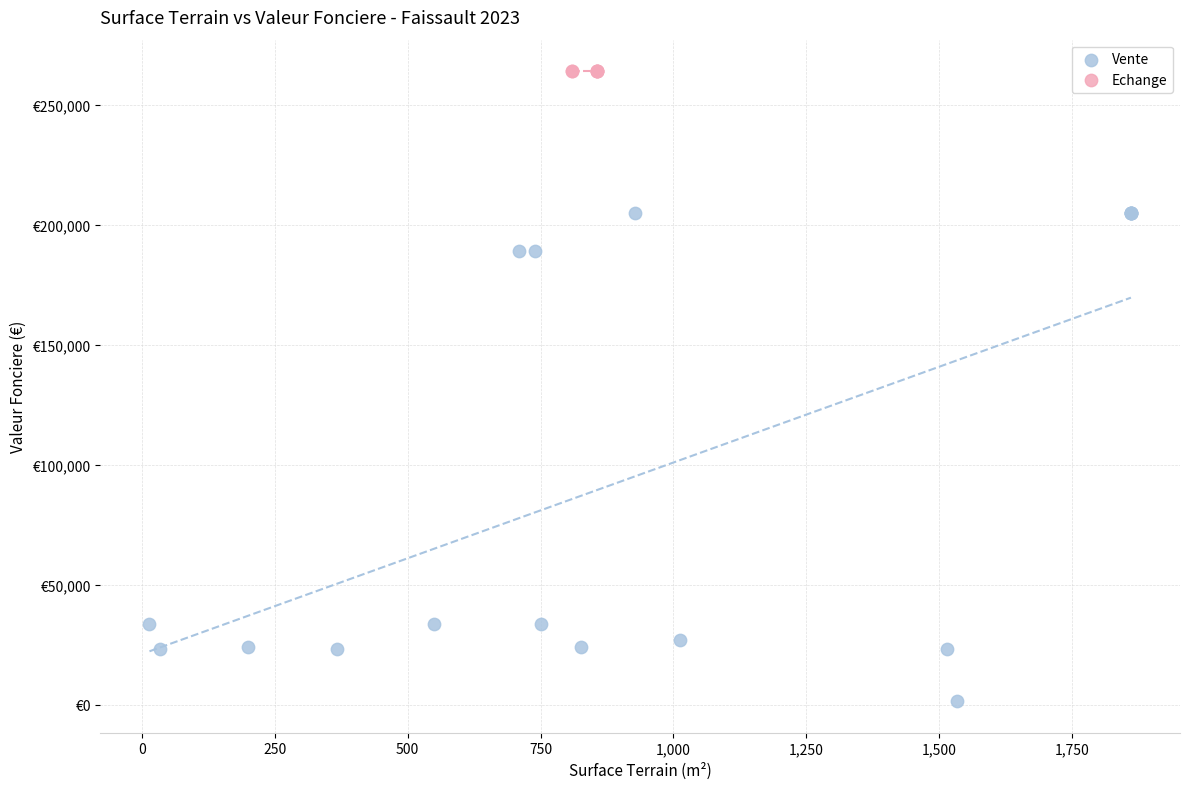

What are all the series names shown in the legend?

Vente, Echange